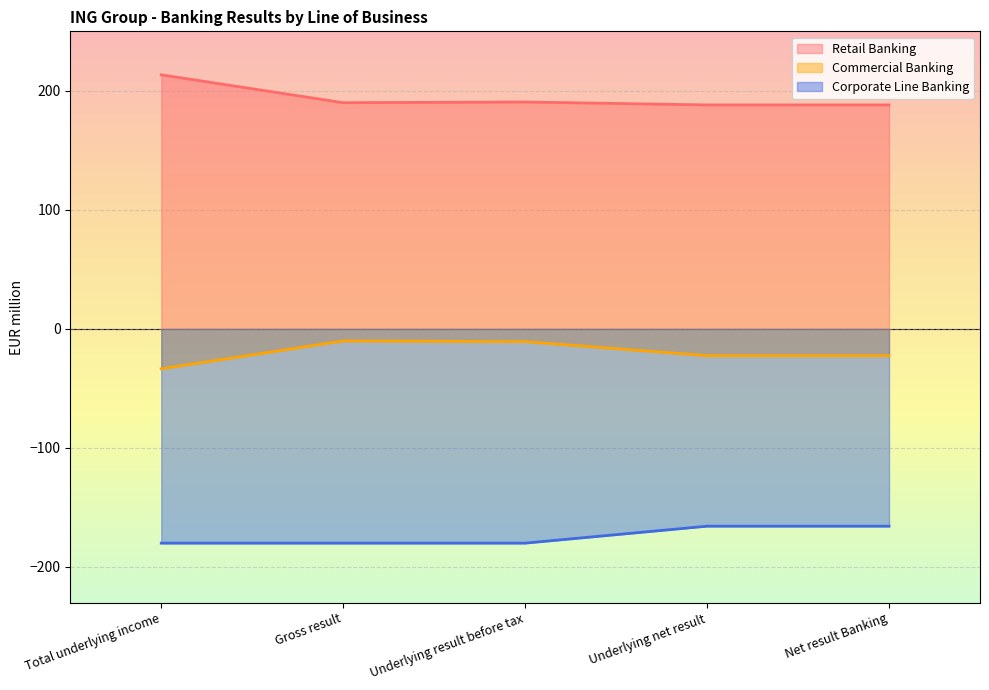

Where is the first local maximum for Corporate Line Banking?

Gross result